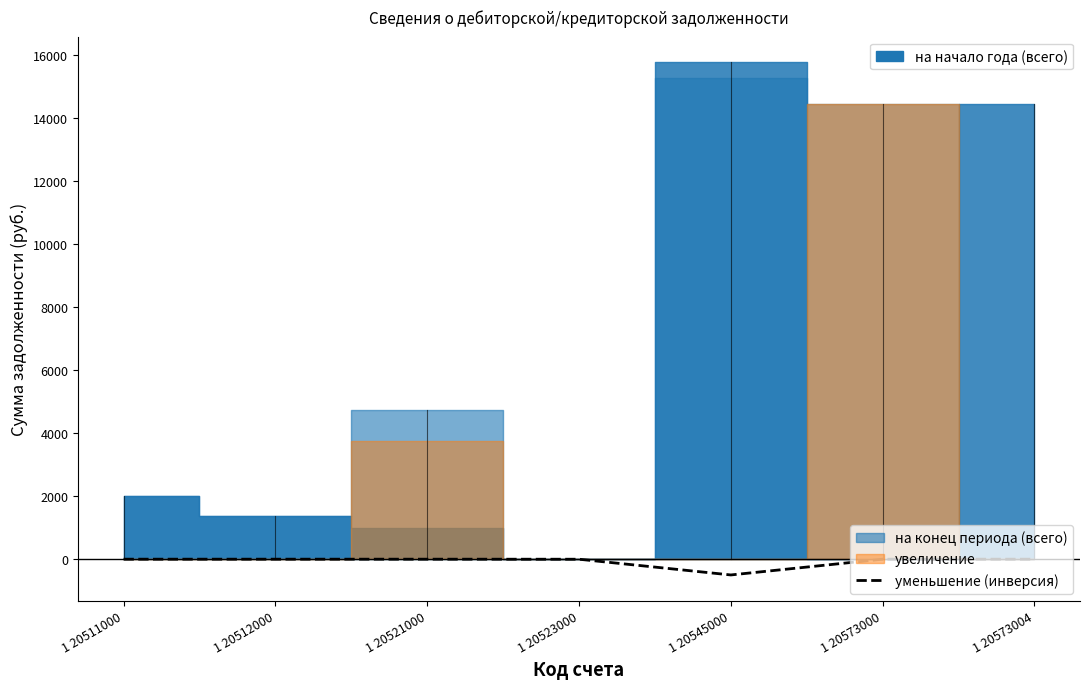

Where is the data nearest to the value -250?

1 20523000